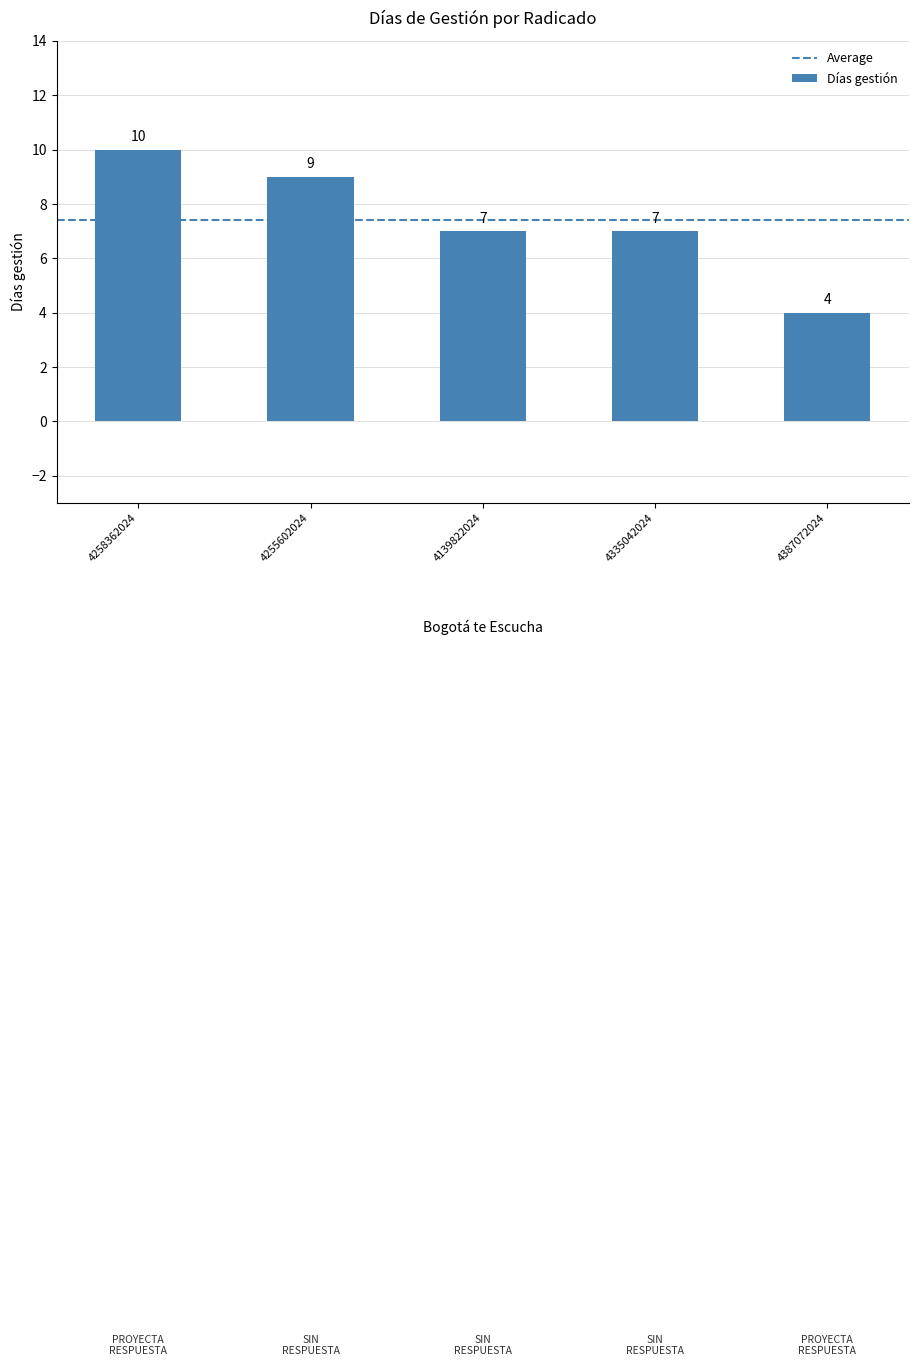

True or false: the data shows 7 at 4139822024.

True